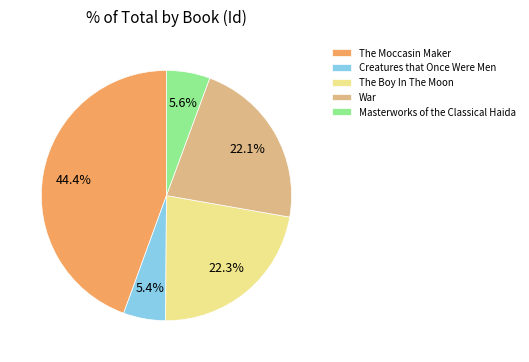

Between War and Masterworks of the Classical Haida, which is larger?

War